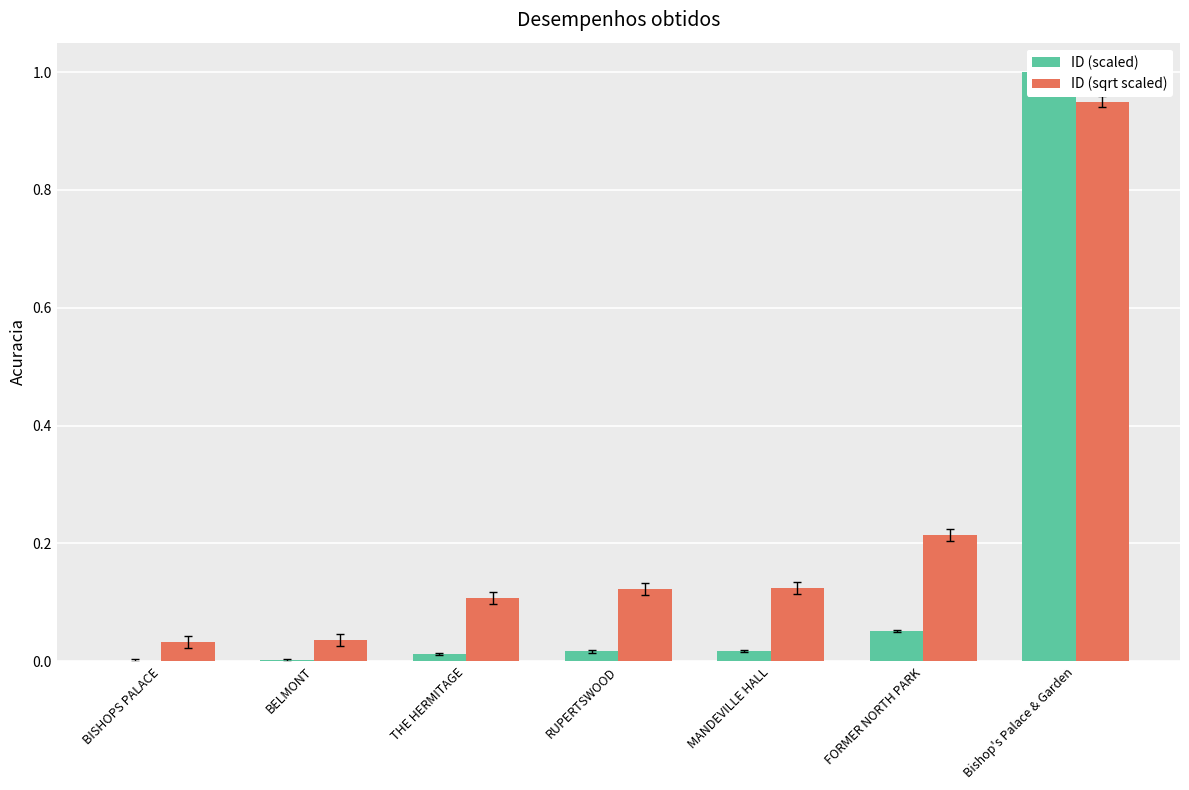

What is the sum of all ID (scaled) values?

1.1